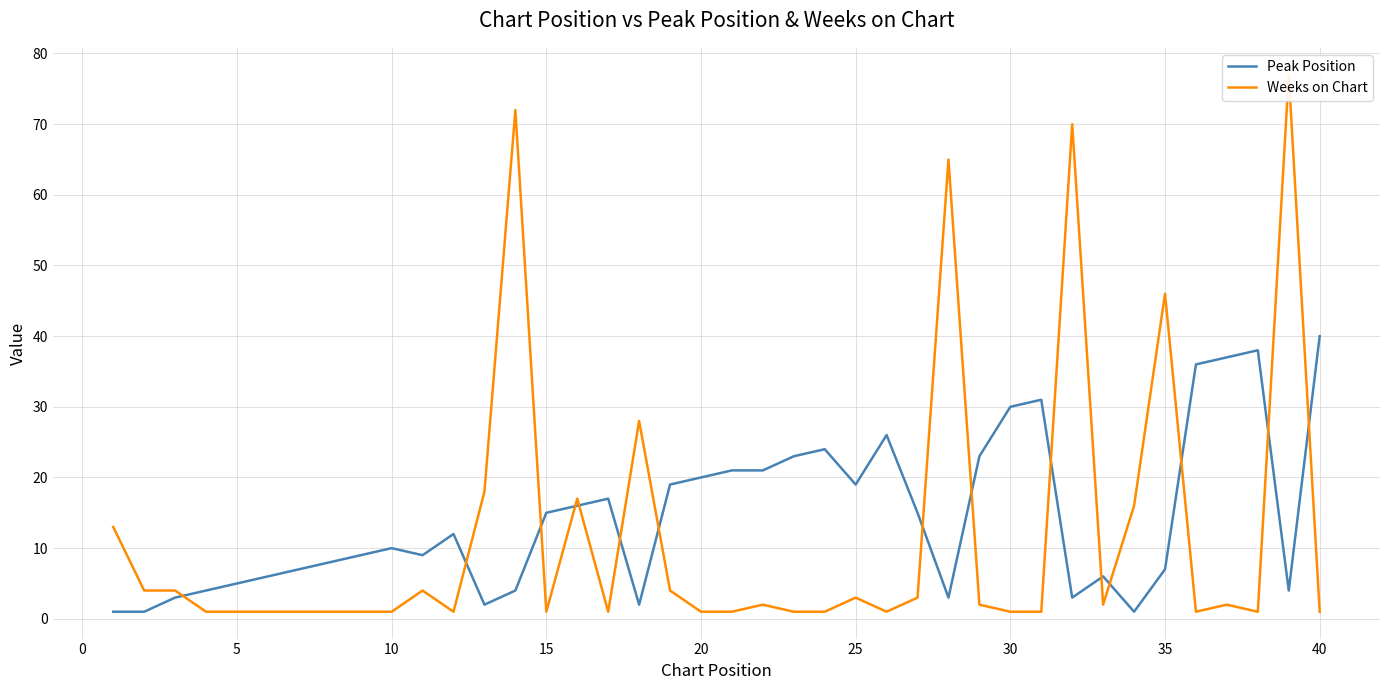

In Weeks on Chart, how many points are lower than both neighbors (excluding endpoints)?

7